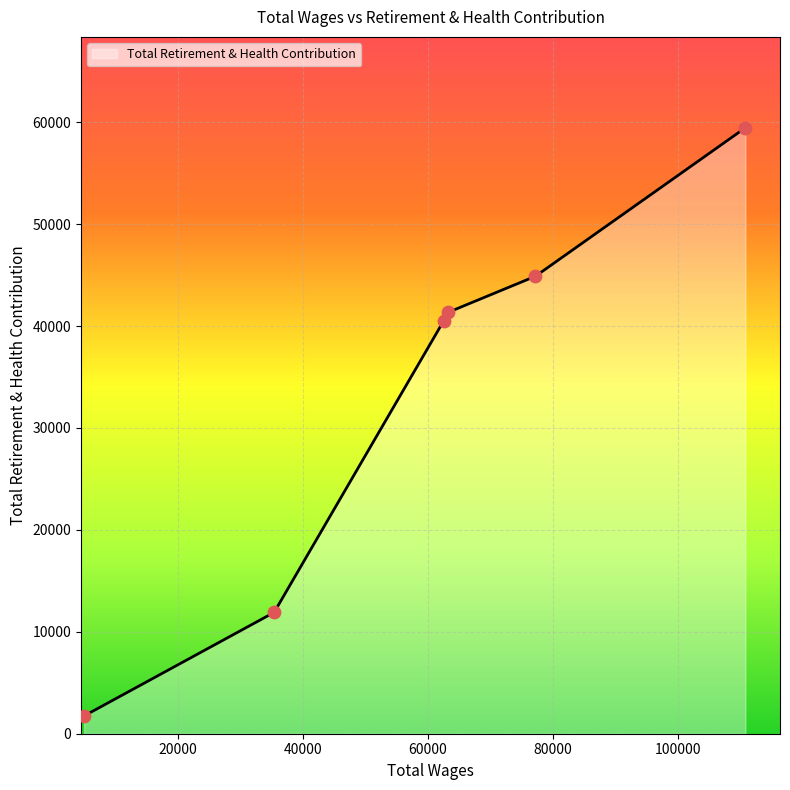

What is the change in value from 110727.0 to 5064.0?

-57697